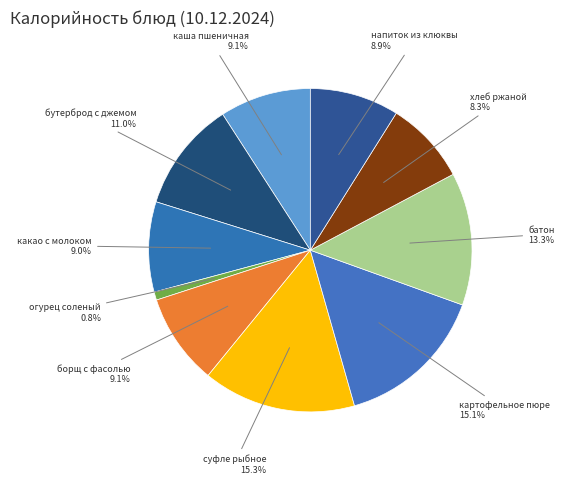

What percentage is the огурец соленый slice, to the nearest percent?

1%